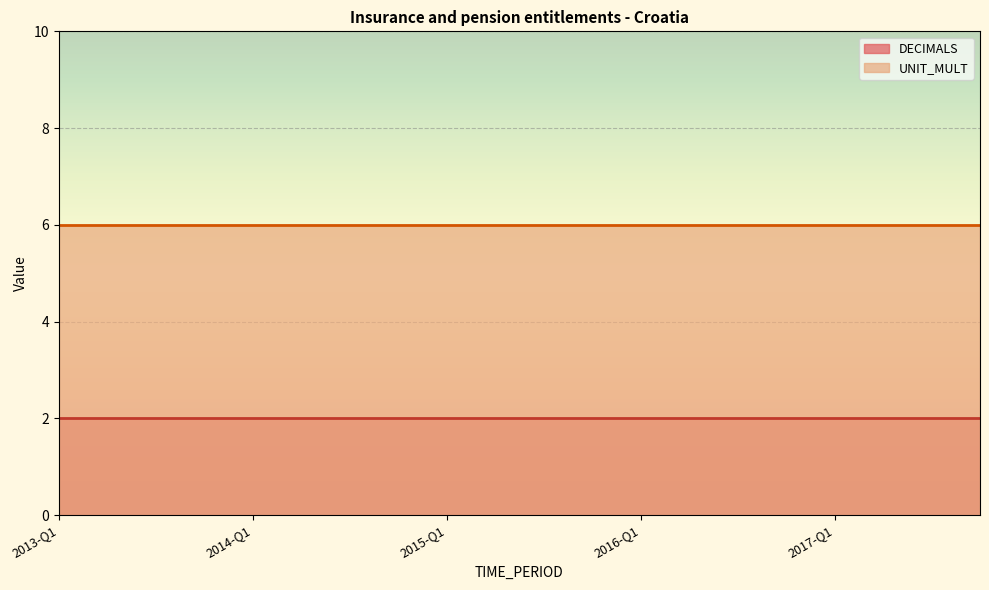

Which series has the largest range (max minus min)?

DECIMALS